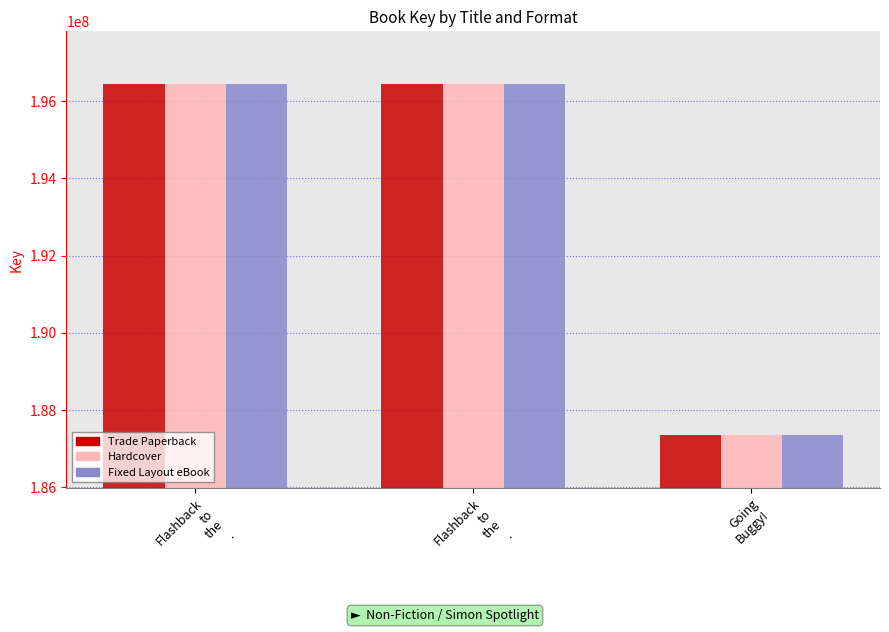

What is the sum of all Fixed Layout eBook values?

580236868